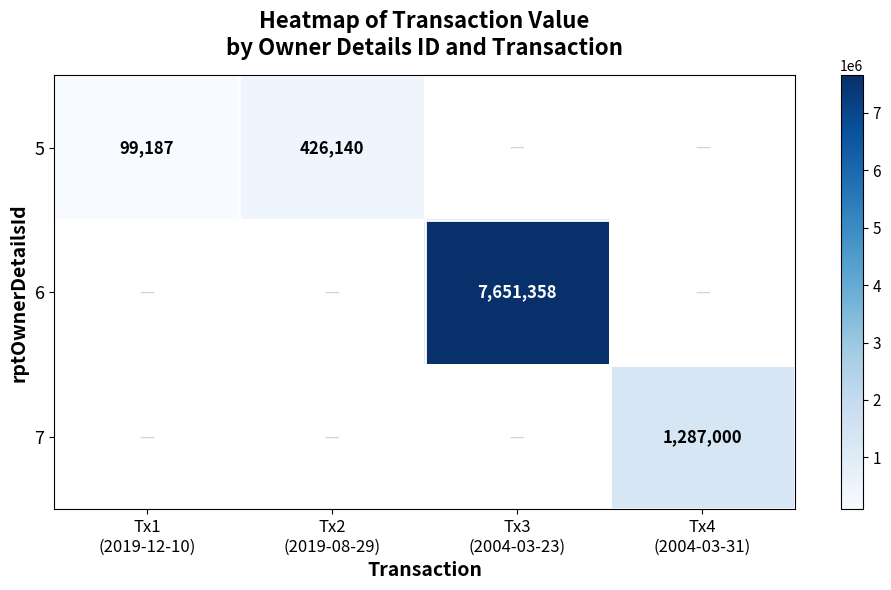

What is the smallest value displayed?

99187.0